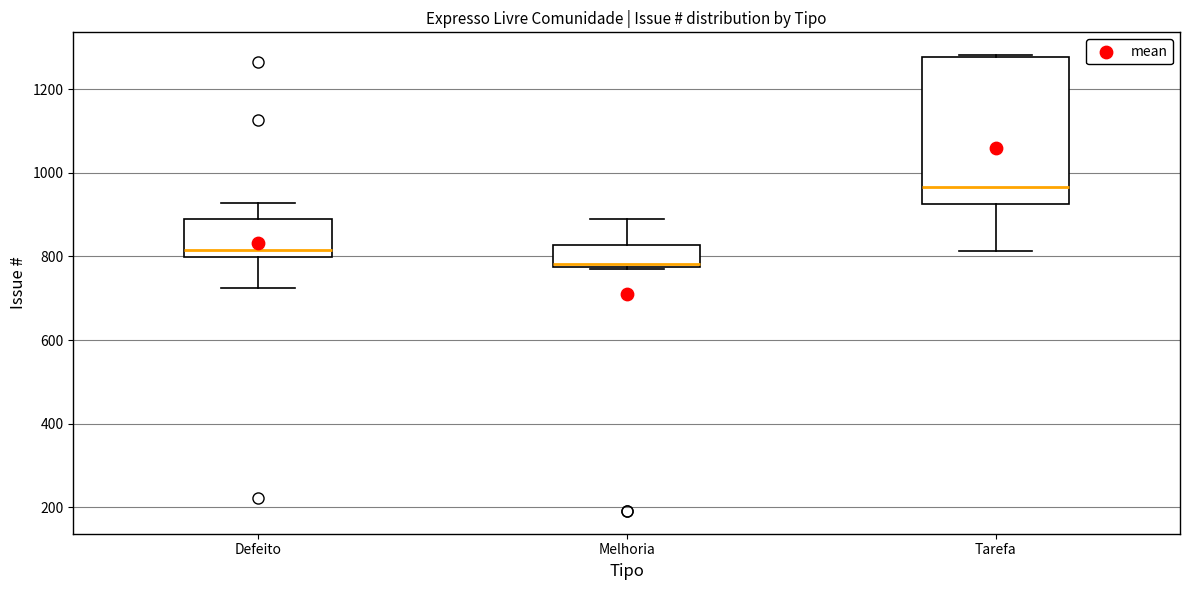

Which box is the tallest, from its lower edge to its upper edge?

Tarefa